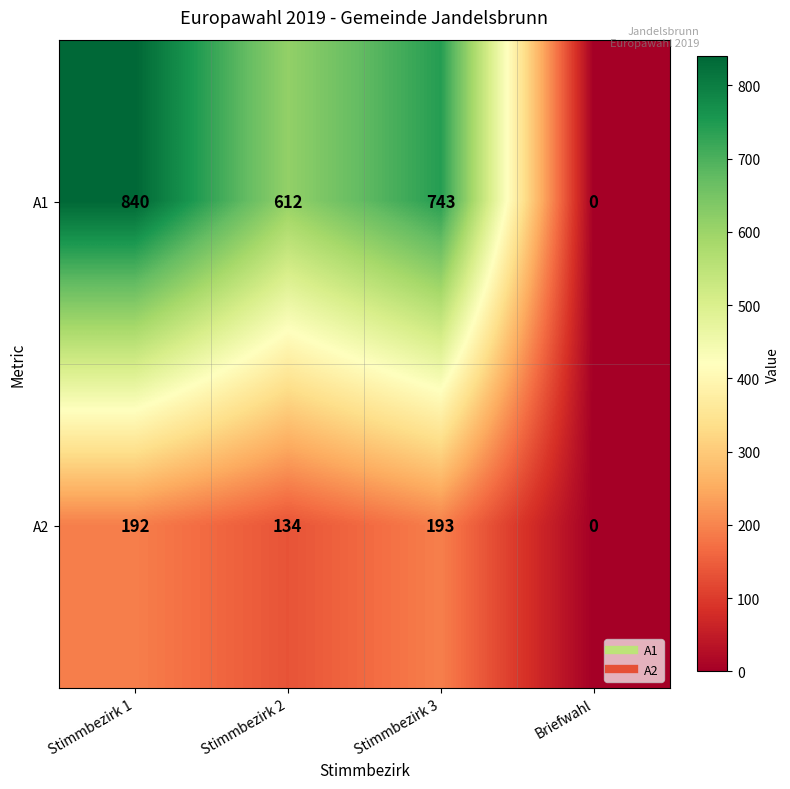

Which category has the lowest value across all series?

Briefwahl